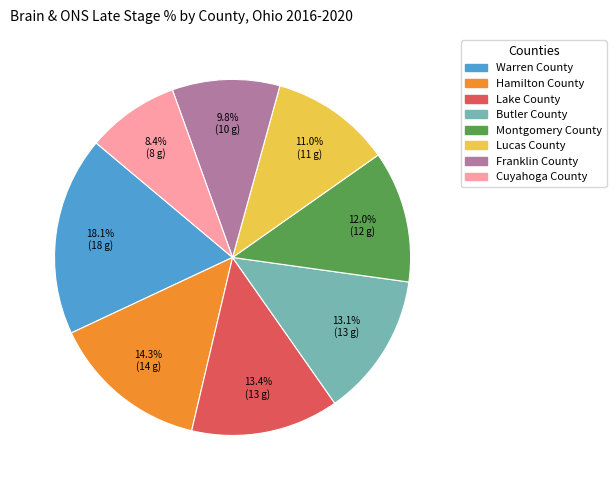

How many slices are in this pie chart?

8